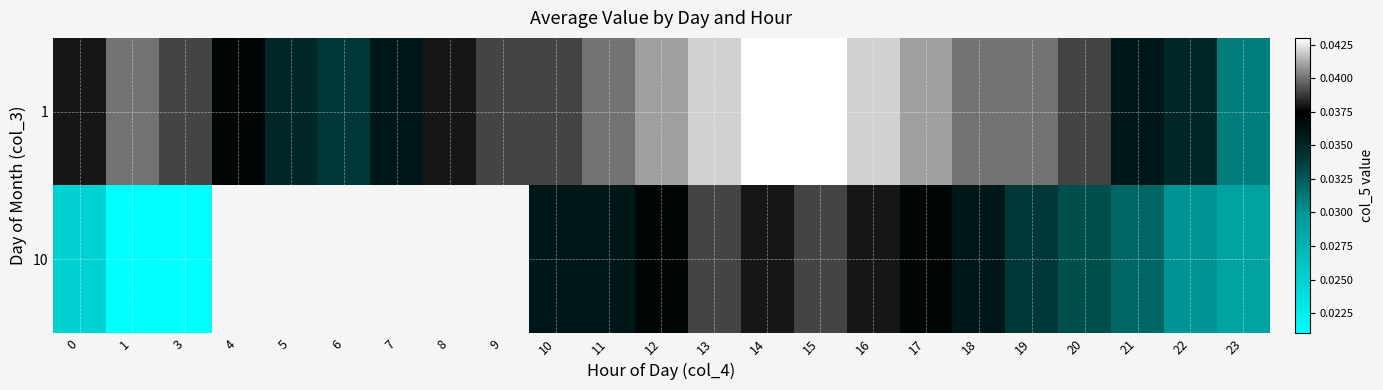

Is the value of 1 at 20 greater than the value of 10 at 1?

Yes